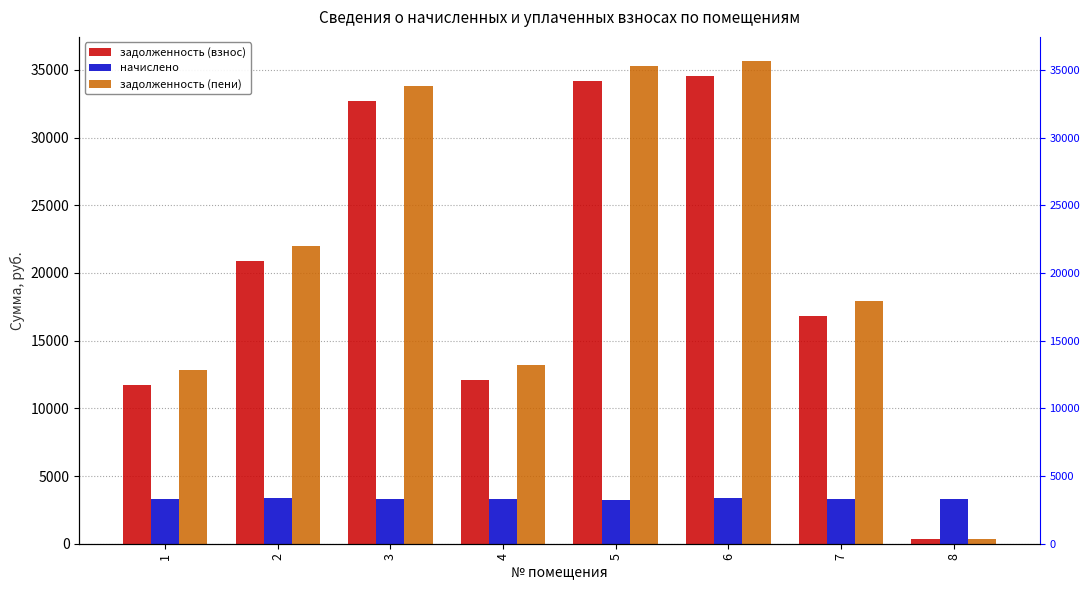

Is it true that задолженность (взнос) equals 155.3 at 8?

False